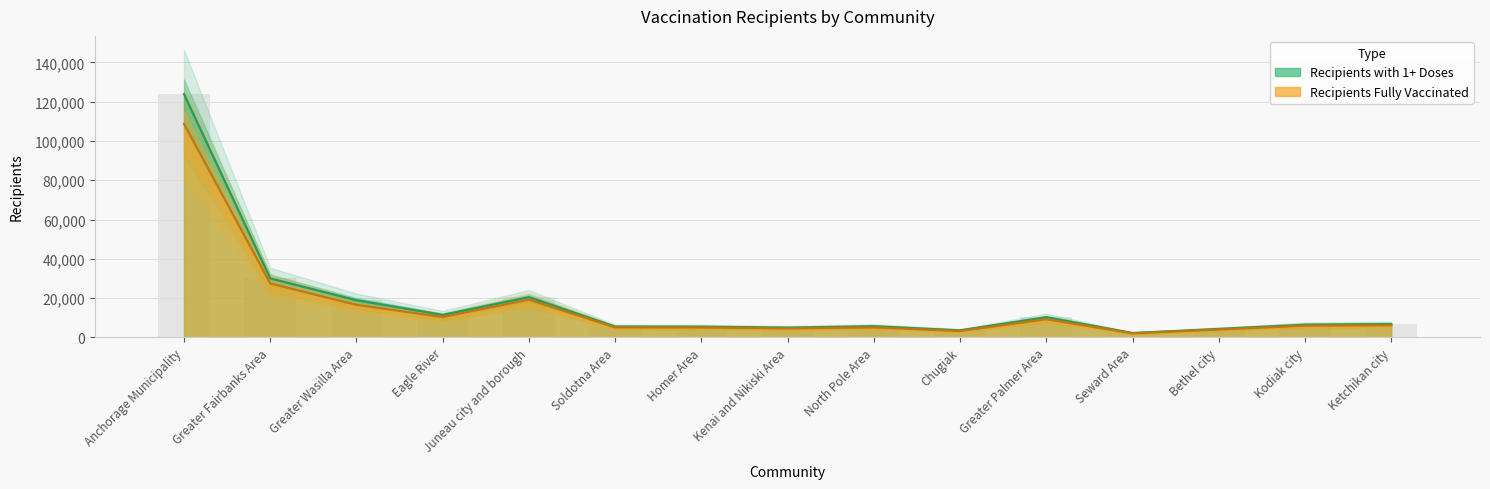

Is it true that Recipients with 1+ Doses equals 8781 at Soldotna Area?

False